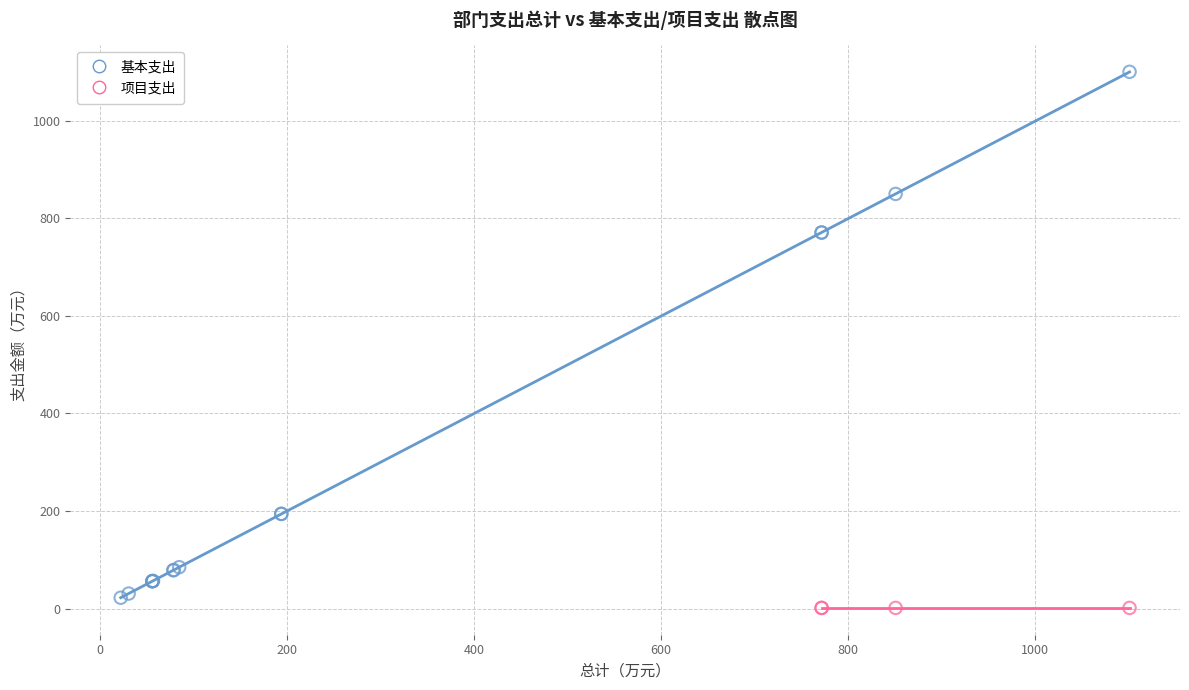

Which series reaches the maximum Y coordinate?

基本支出